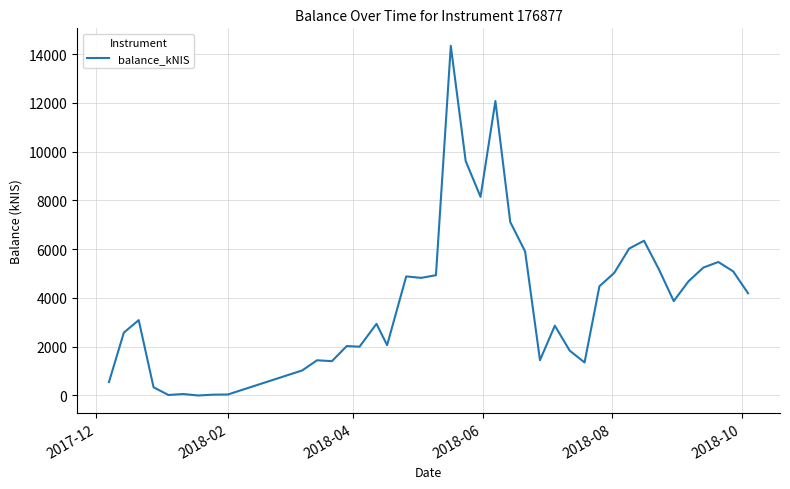

What is the greatest value displayed?

14336.3